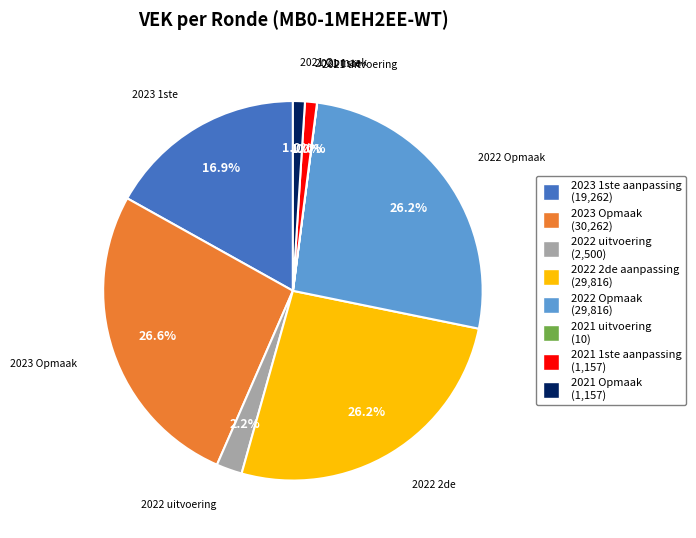

What portion of the pie excludes 2021 Opmaak?

99.0%